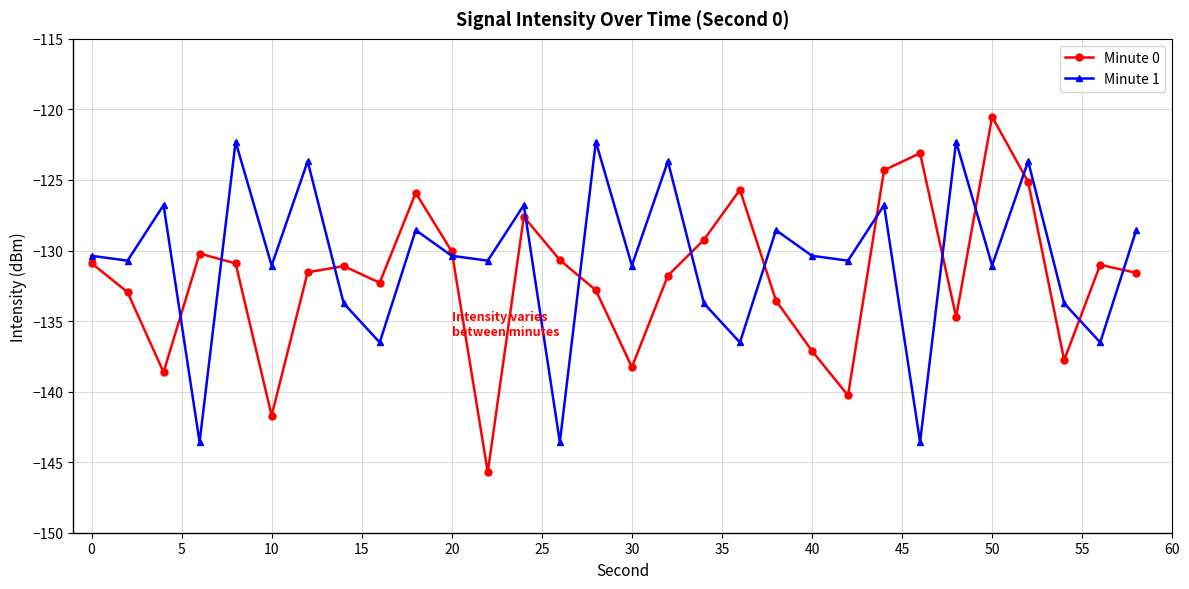

What is the sum of all Minute 1 values?

-3921.9